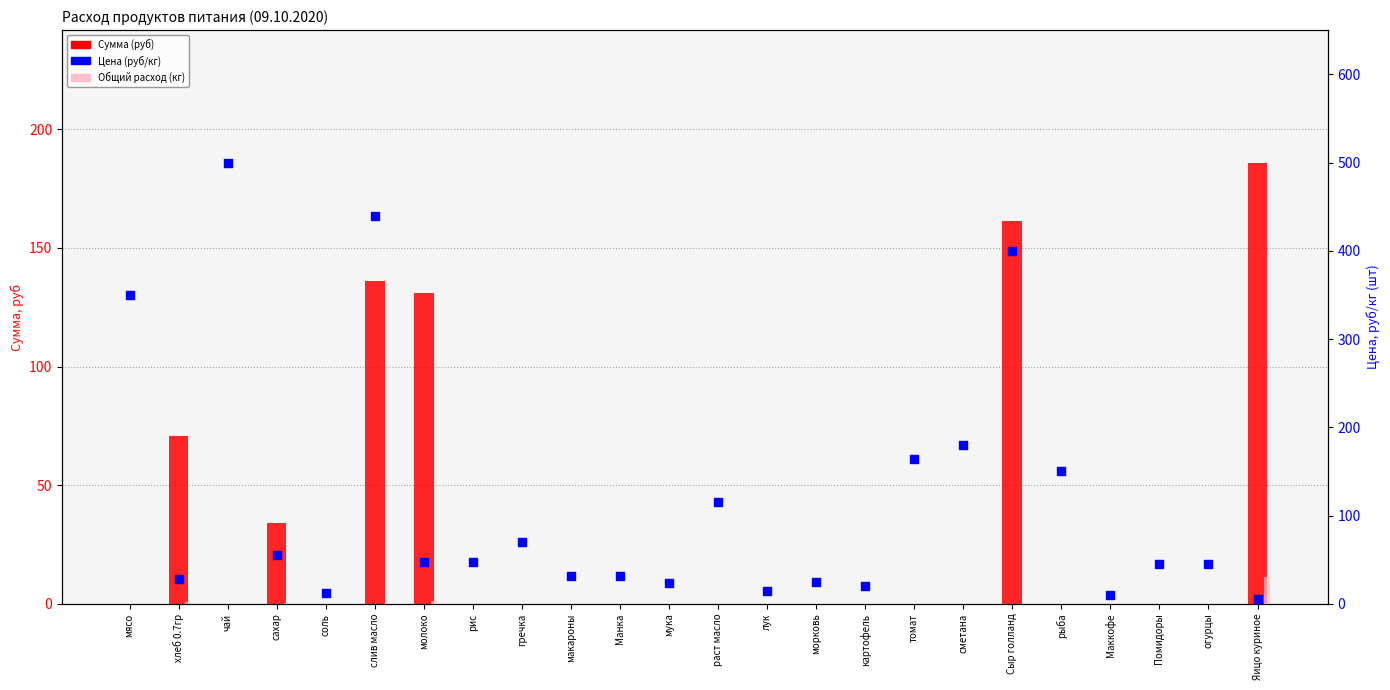

What is the total value across all series at Маккофе?

10.0